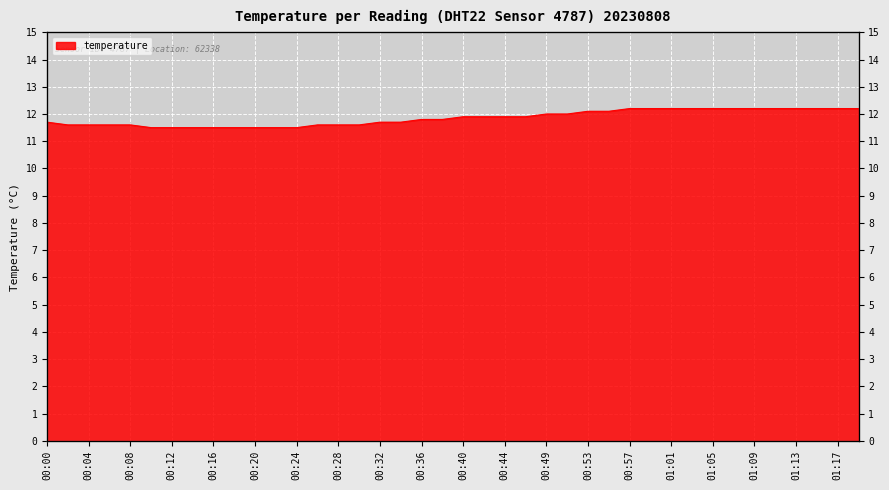

True or false: the data shows 12.2 at 01:20.

True